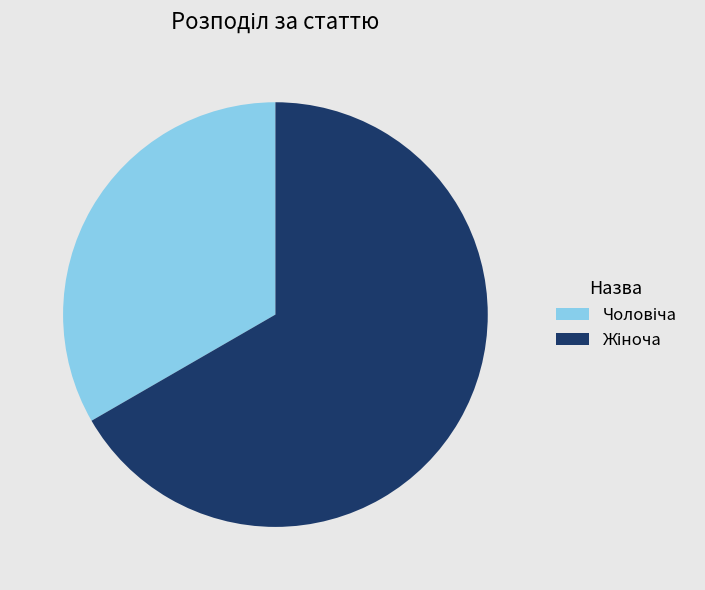

Is there any slice that represents more than half of the pie?

Yes